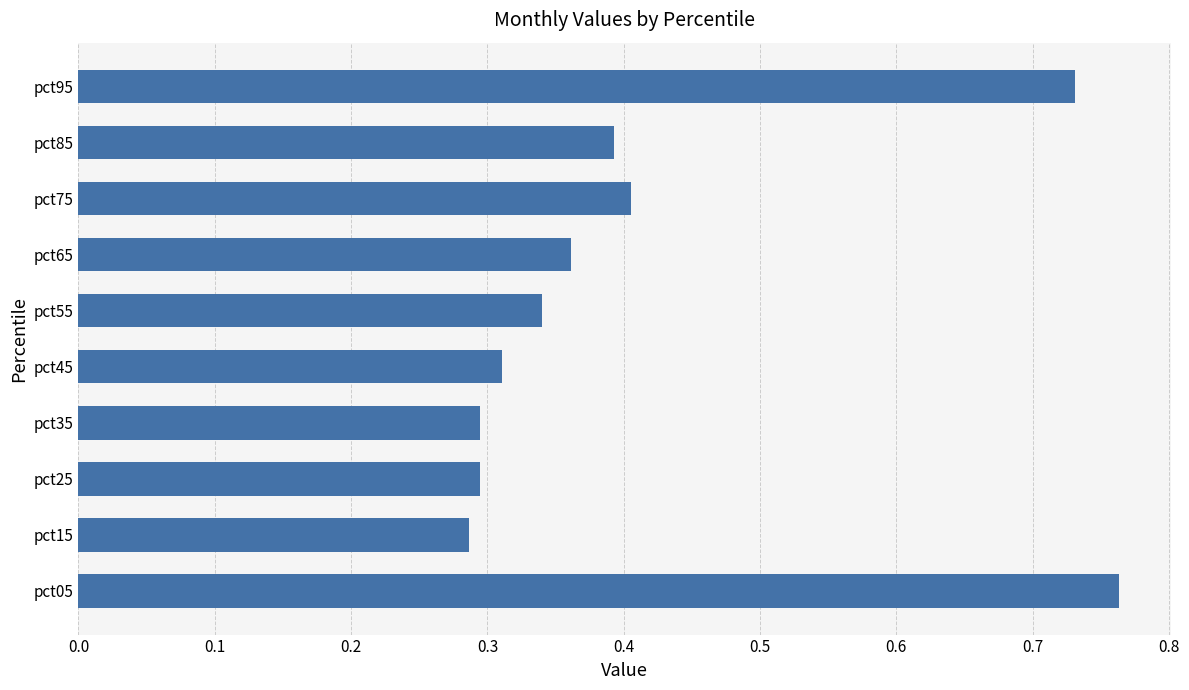

How many values are between 0 and 1?

10